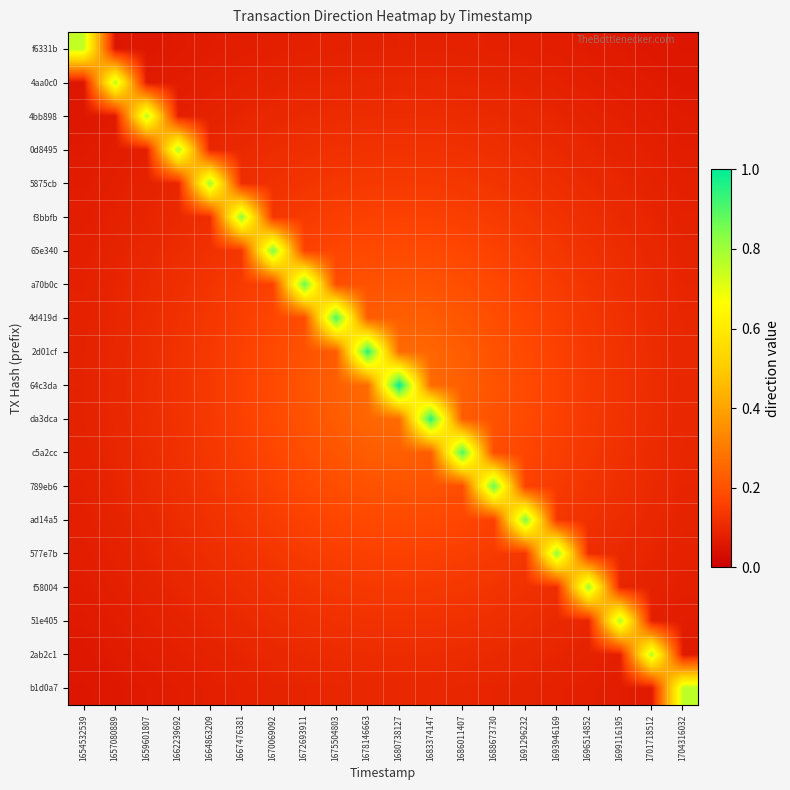

List the series in order of their peak value, highest first.

64c3da, 2d01cf, da3dca, 4d419d, c5a2cc, a70b0c, 789eb6, 65e340, ad14a5, f3bbfb, 577e7b, 5875cb, f58004, 0d8495, 51e405, 4bb898, 2ab2c1, 4aa0c0, b1d0a7, f6331b